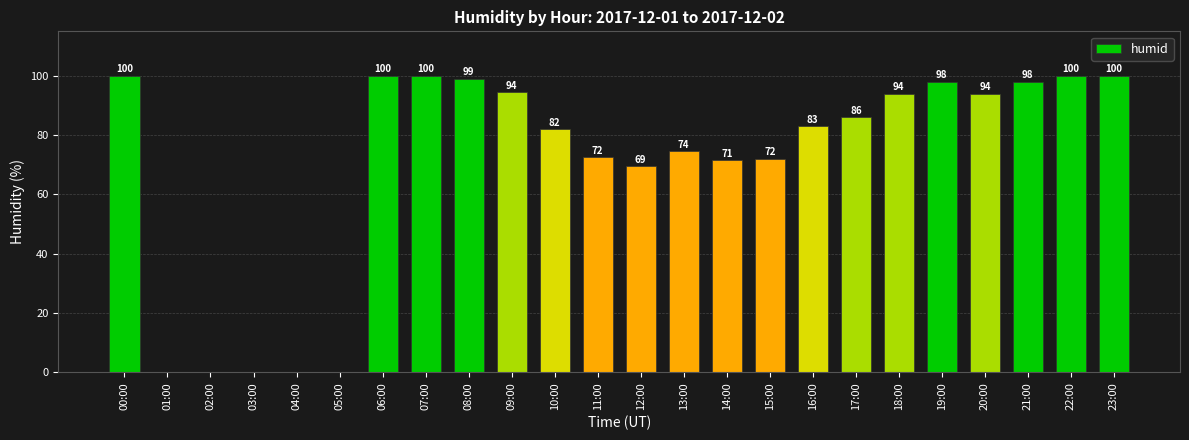

What is the sum of the values at 10:00 and 18:00?

176.0